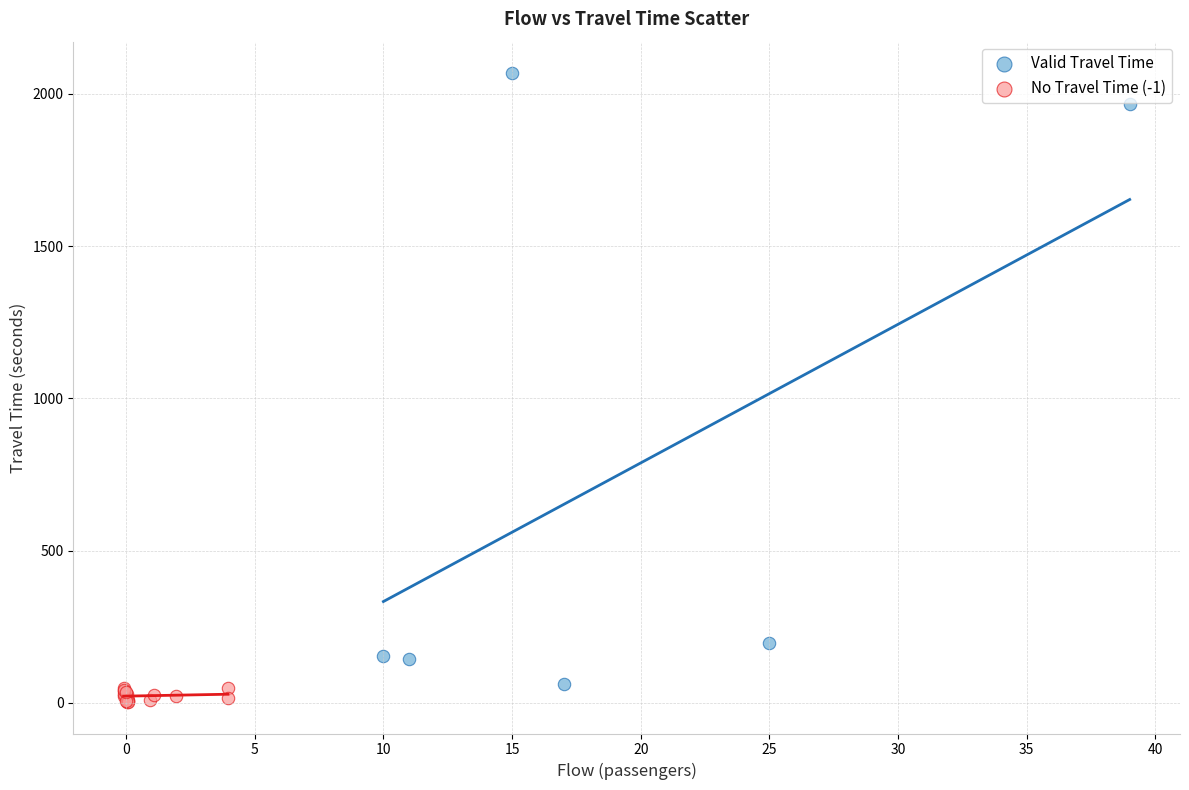

Which series reaches the maximum Y coordinate?

Valid Travel Time